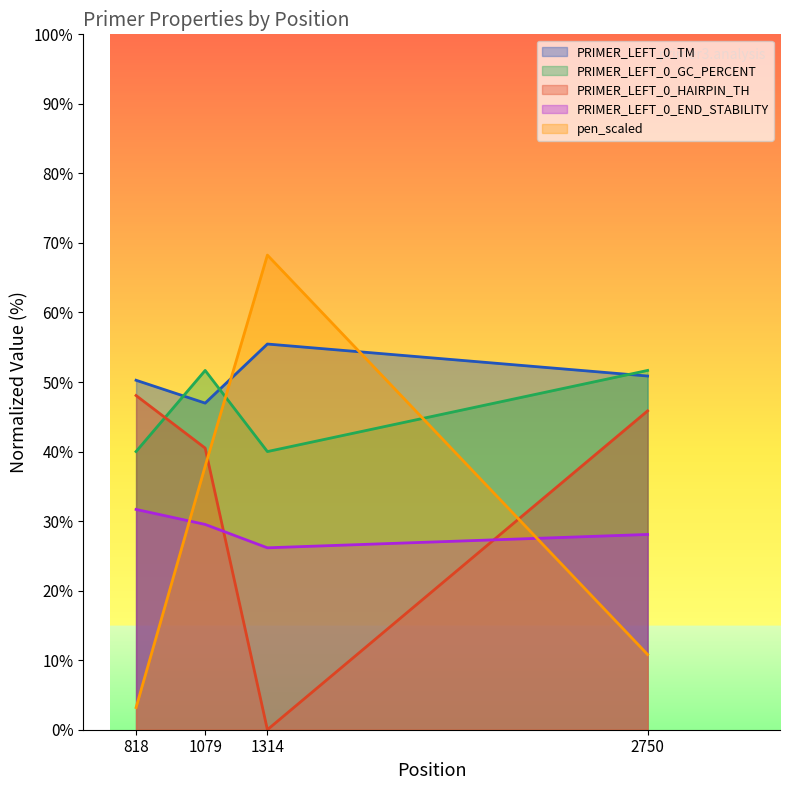

Is the value of PRIMER_LEFT_0_GC_PERCENT at 1079 greater than the value of PRIMER_LEFT_0_END_STABILITY at 1314?

Yes